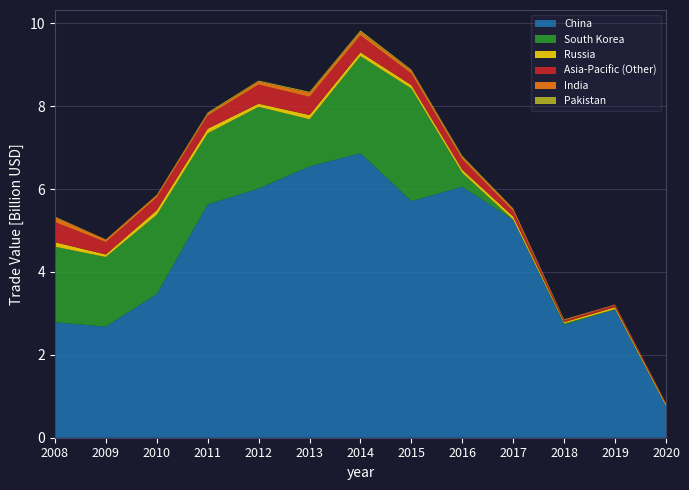

Reading left to right, transcribe all the data shown in this chart.

China: 2008=2787279000	2009=2680734000	2010=3465677000	2011=5629369000	2012=6012542000	2013=6546533000	2014=6863991000	2015=5710408000	2016=6056437000	2017=5258694000	2018=2722940000	2019=3094401000	2020=760804000
South Korea: 2008=1820000000	2009=1679000000	2010=1912000000	2011=1714000000	2012=1971000000	2013=1136000000	2014=2343000000	2015=2714000000	2016=332561000	2017=1000000	2018=31000000	2019=7000000	2020=3903000
Russia: 2008=110524000	2009=61688000	2010=110579000	2011=112819000	2012=75934000	2013=104223000	2014=92339000	2015=84371000	2016=76900000	2017=77841000	2018=34066000	2019=47903000	2020=42656000
Asia-Pacific (Other): 2008=484856000	2009=298626000	2010=309789000	2011=316412000	2012=460332000	2013=438496000	2014=407385000	2015=277015000	2016=250848000	2017=129222000	2018=41437000	2019=52416000	2020=29709000
India: 2008=120200000	2009=60439000	2010=58476000	2011=50788000	2012=75894000	2013=97985000	2014=88000000	2015=76528000	2016=58994000	2017=55134000	2018=21469000	2019=11839000	2020=5998000
Pakistan: 2008=13720000	2009=4622000	2010=5190000	2011=24613000	2012=21295000	2013=24089000	2014=33952000	2015=20802000	2016=25691000	2017=11341000	2018=6352000	2019=2713000	2020=174000